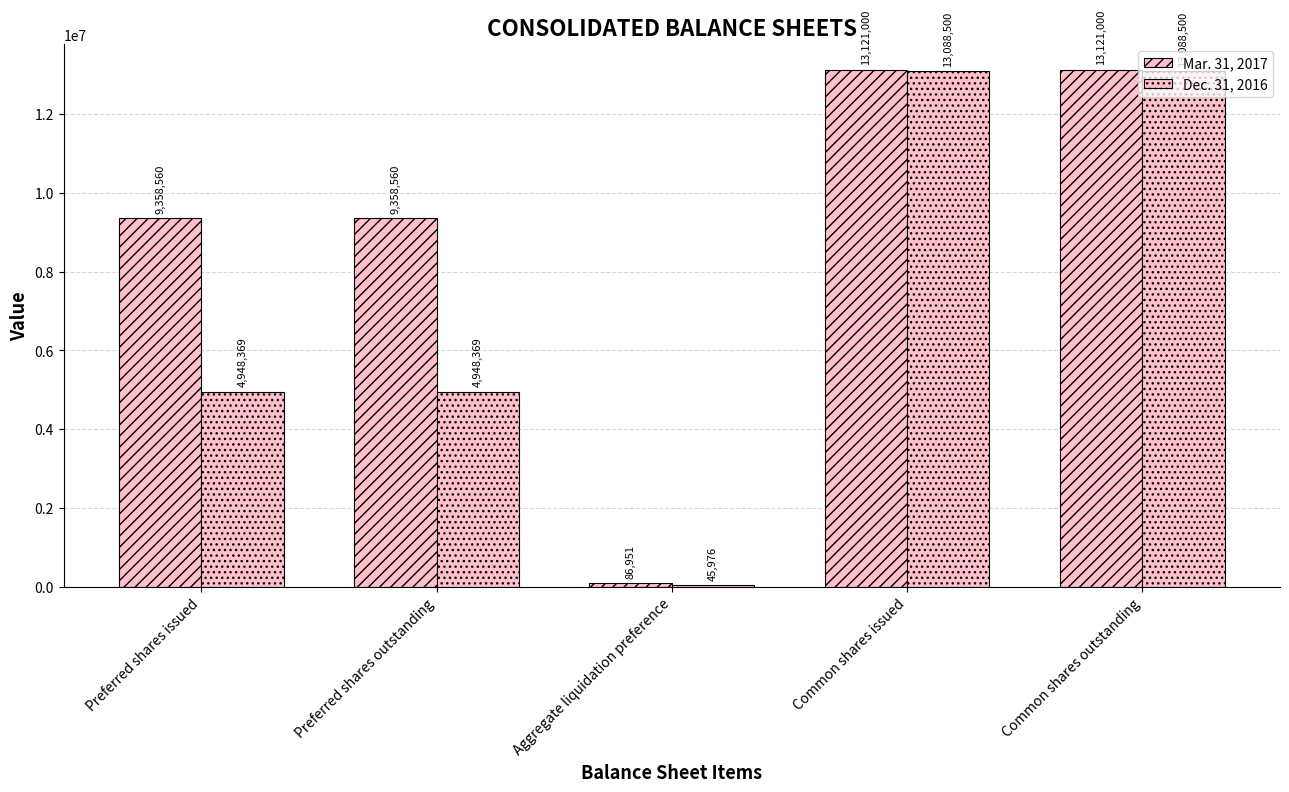

Which series has the largest range (max minus min)?

Dec. 31, 2016